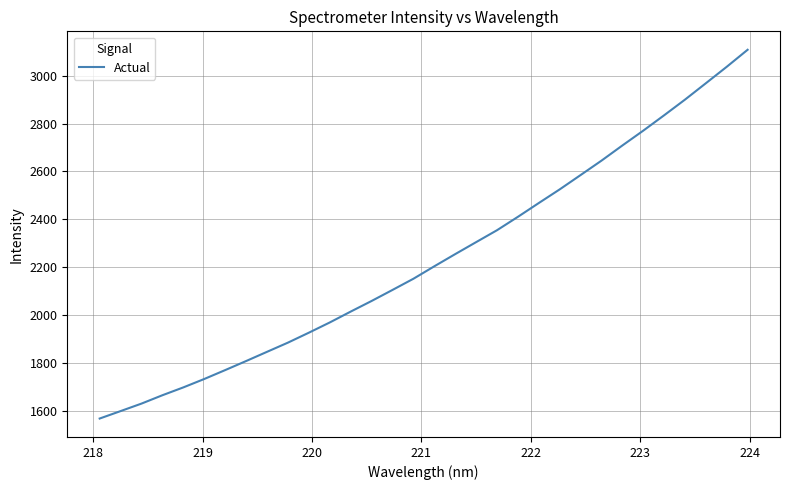

What is the greatest value displayed?

3108.1